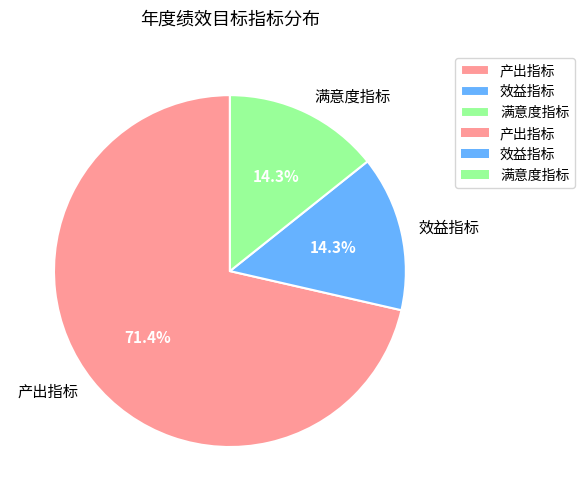

Which category has the biggest portion of the pie?

产出指标